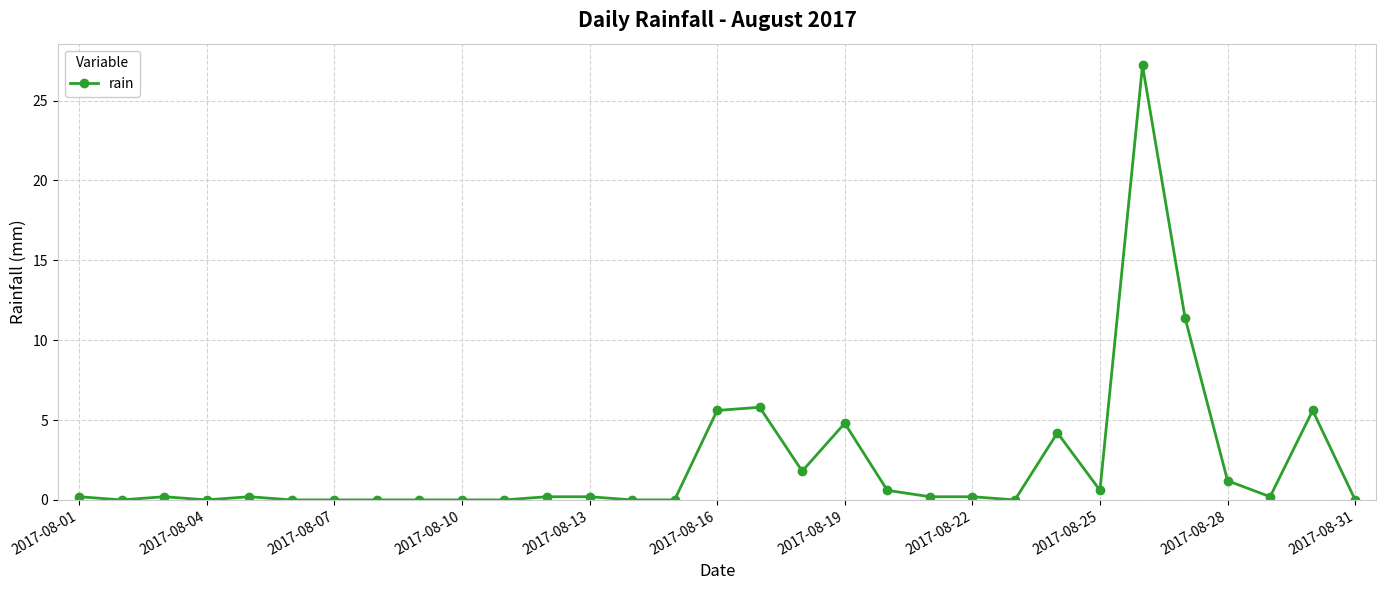

True or false: the data has more than 1 interior local peaks.

True